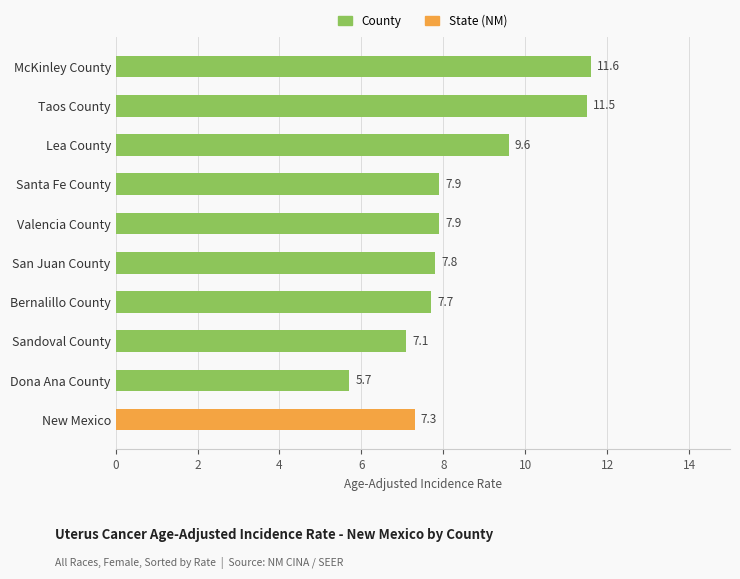

The value at San Juan County is 11.9. True or false?

False